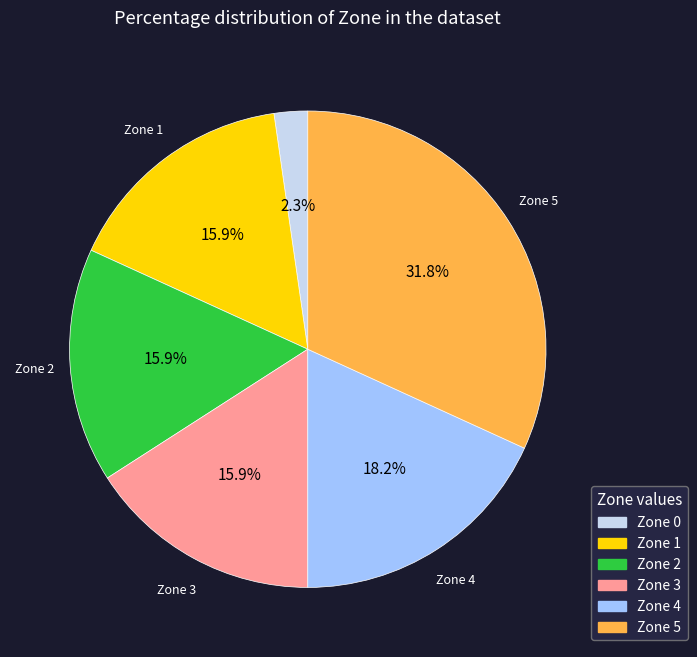

Is there a majority slice in this chart?

No